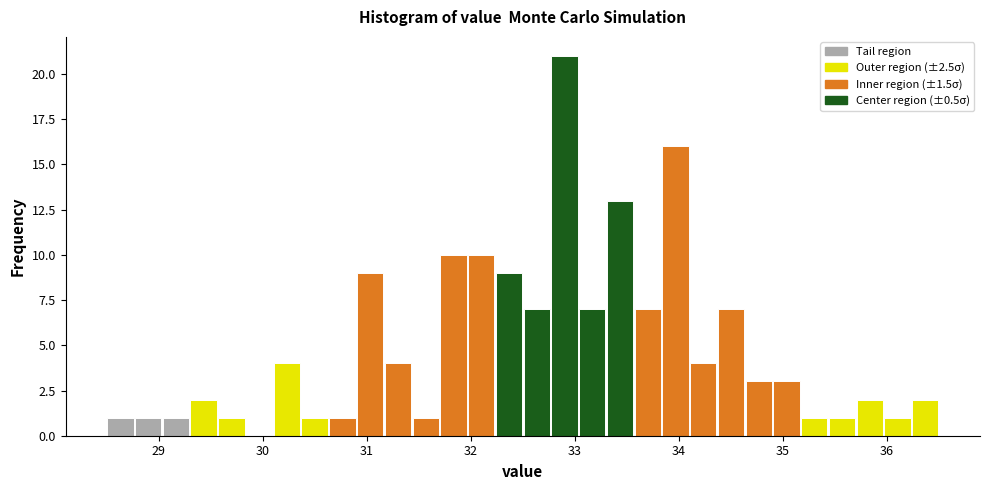

Around what value on the x-axis is the tallest bar? Give the approximate position of its centre, as read against the axis.

32.9